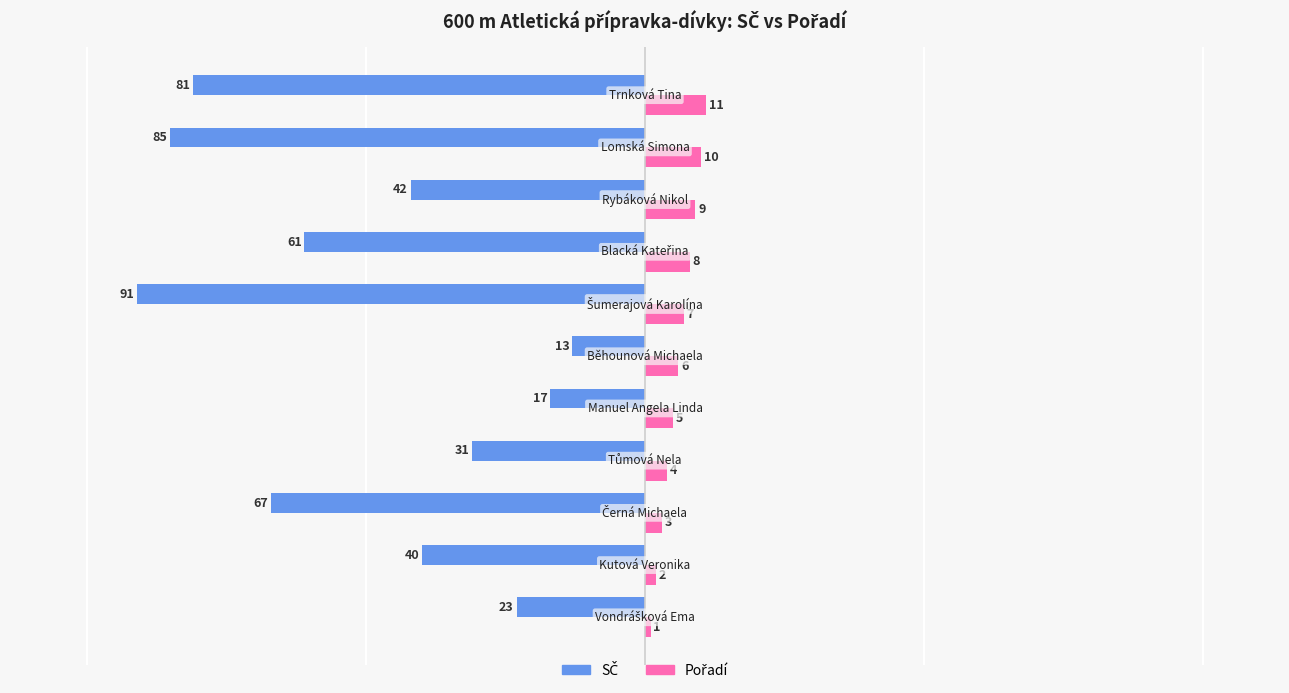

What is the minimum value shown in the chart?

-91